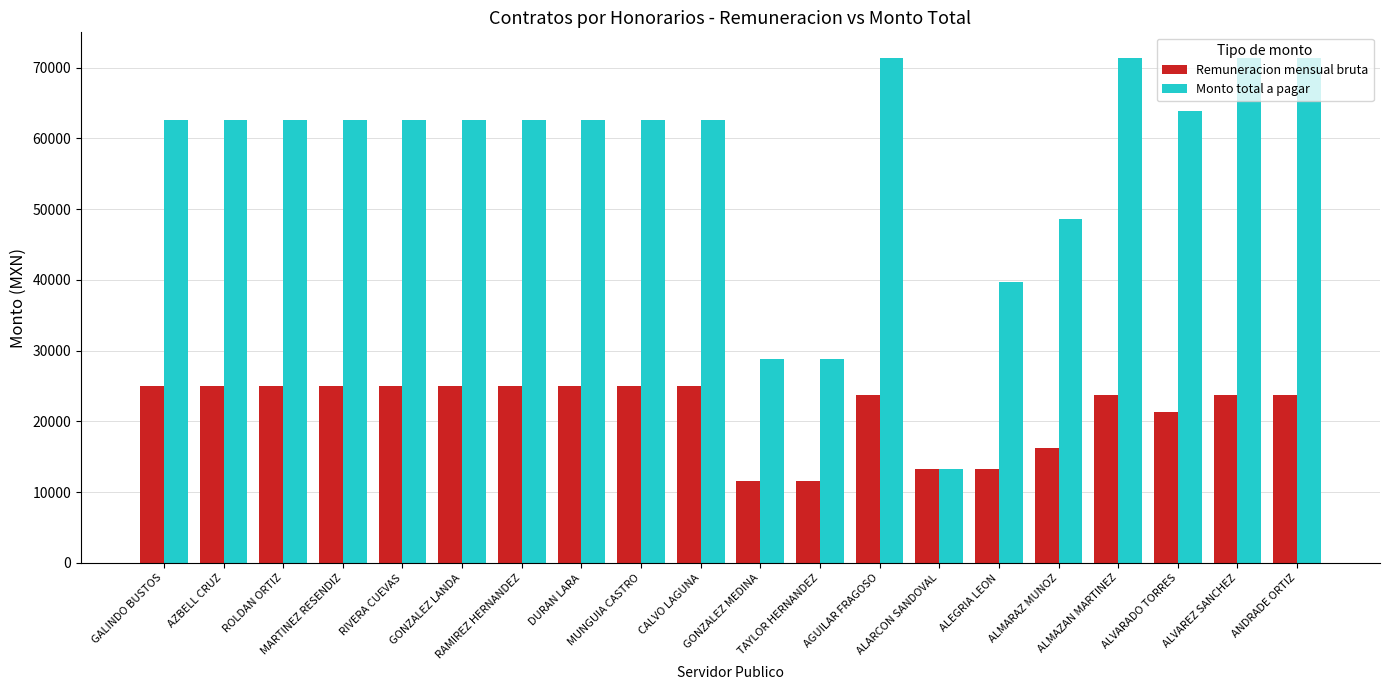

Is it true that Remuneracion mensual bruta equals 5729.6 at TAYLOR HERNANDEZ?

False